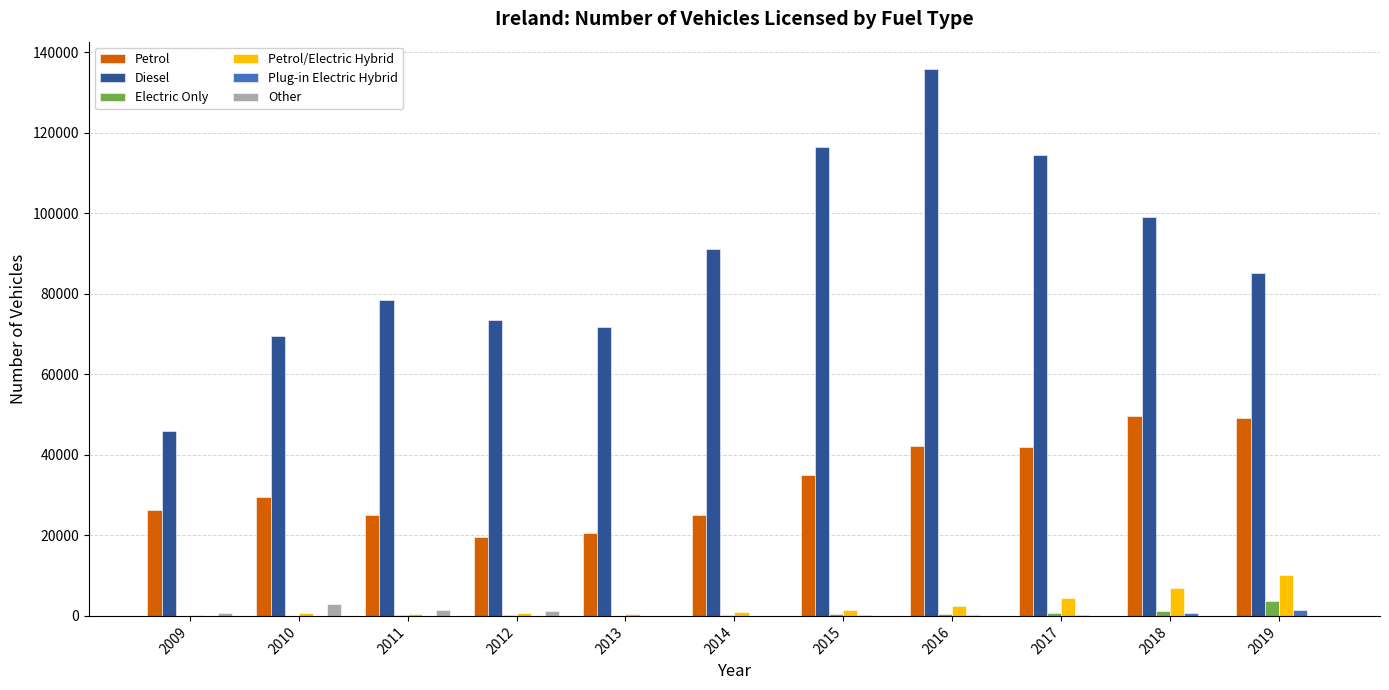

What is the spread (max minus min) of values at 2012?

73525